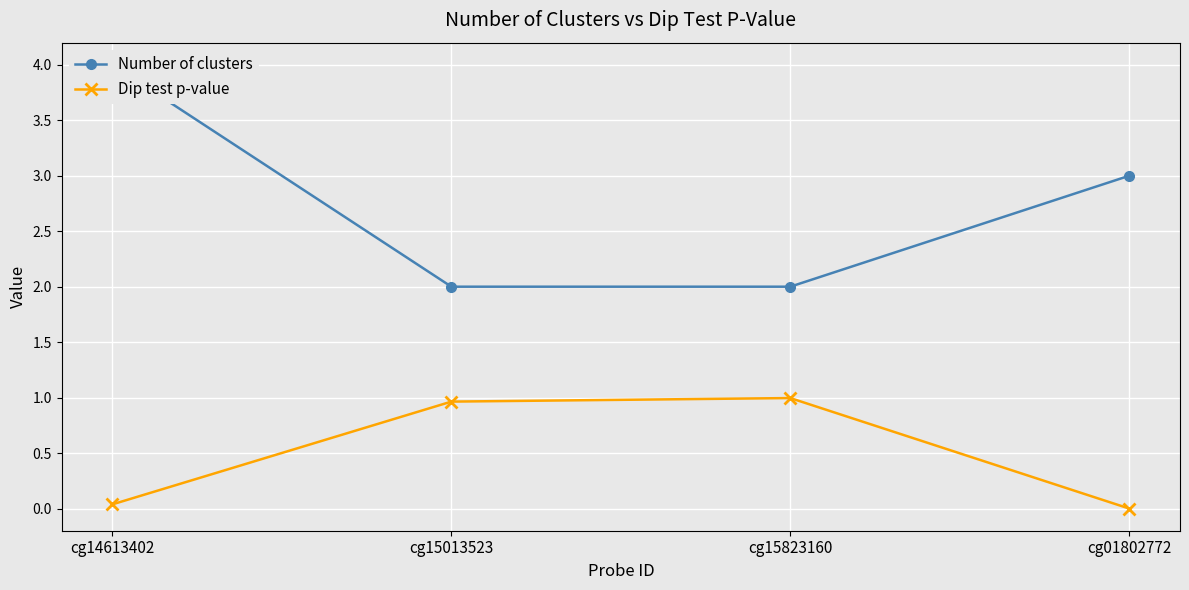

True or false: Number of clusters and Dip test p-value intersect in this chart.

False